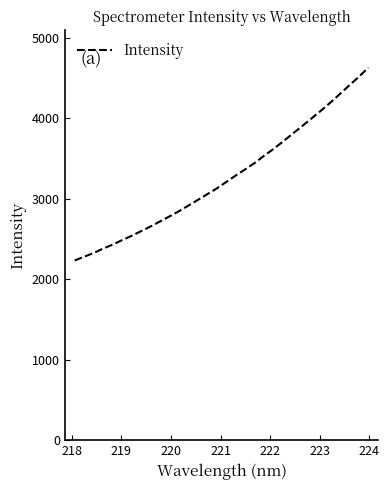

Is this an area chart (filled region under the line)?

No